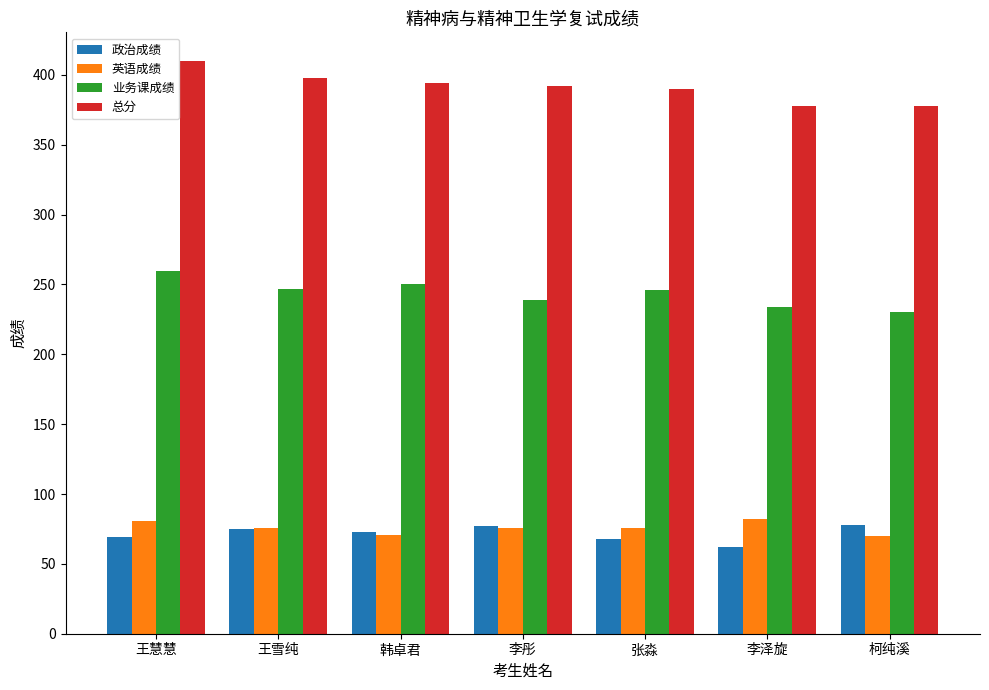

Count the number of categories in the chart.

7